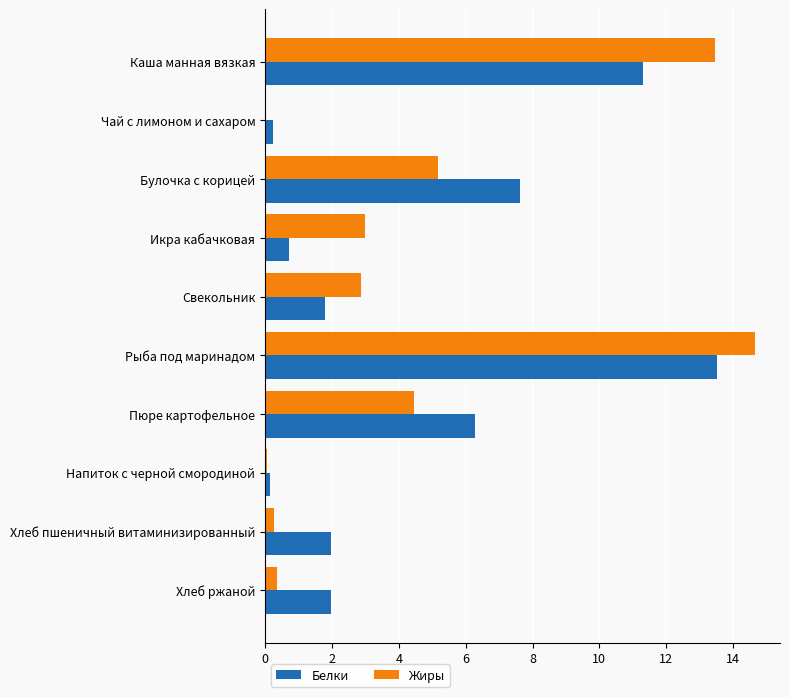

What is the sum of the Белки values at Икра кабачковая and Рыба под маринадом?

14.2